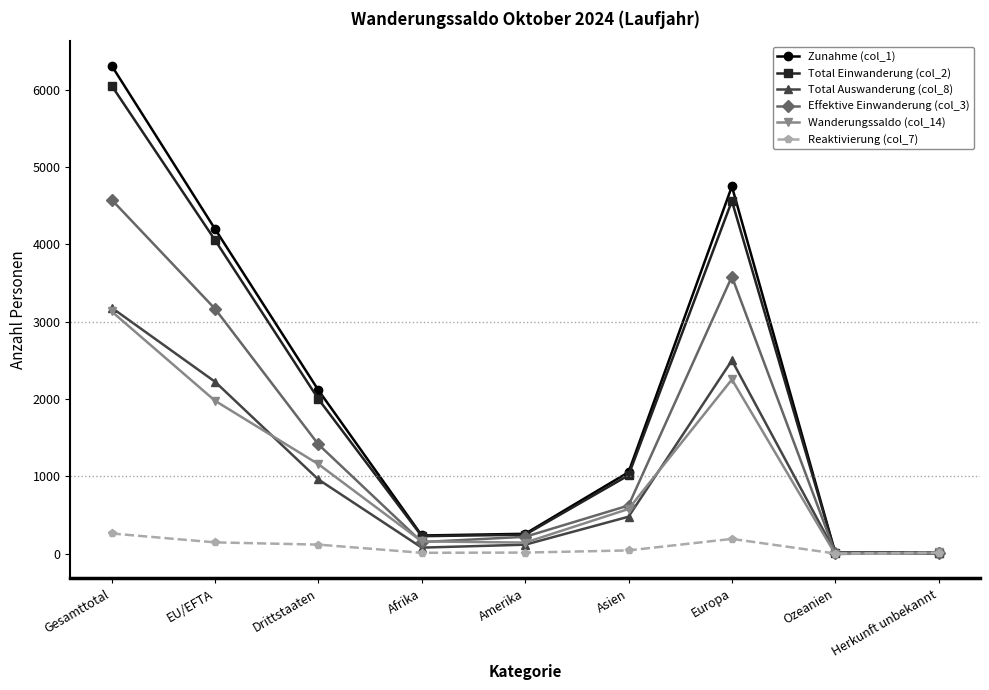

What is the label of the 6th point from the right?

Afrika